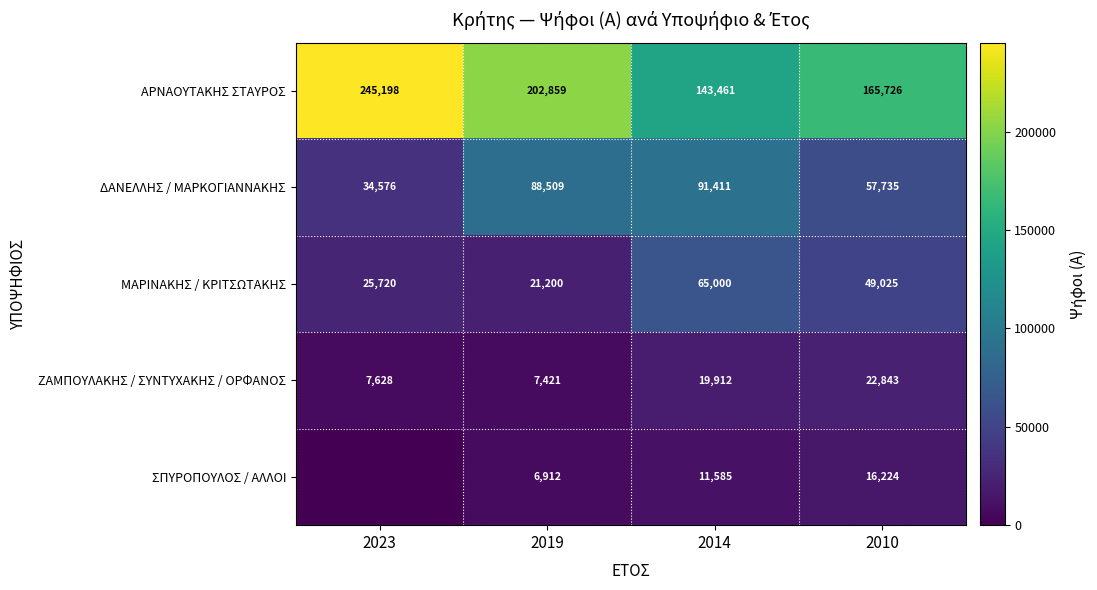

How many values in the ΖΑΜΠΟΥΛΑΚΗΣ / ΣΥΝΤΥΧΑΚΗΣ / ΟΡΦΑΝΟΣ series are below 19912?

2